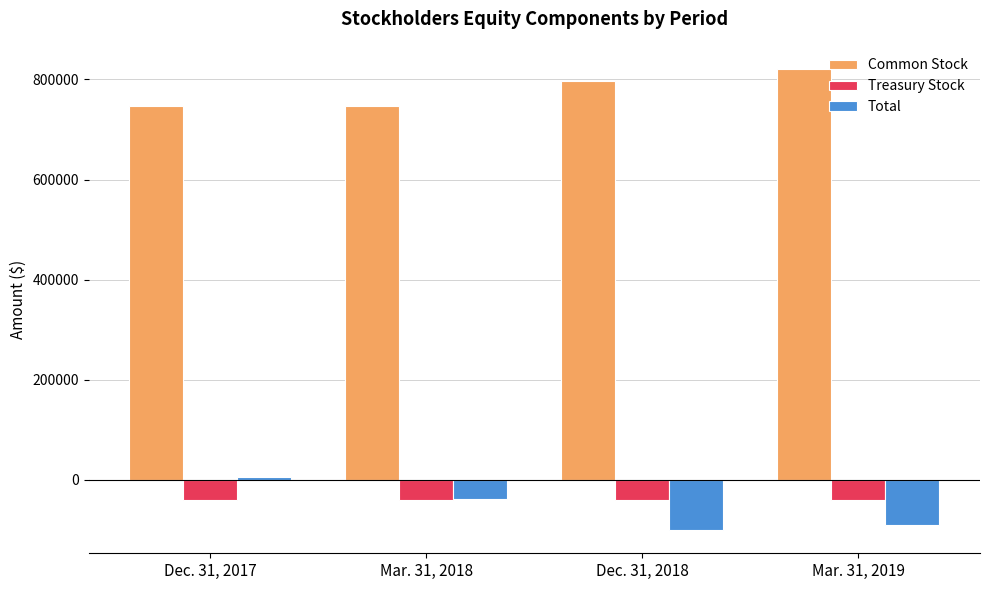

What is the label of the 2nd bar from the right?

Dec. 31, 2018